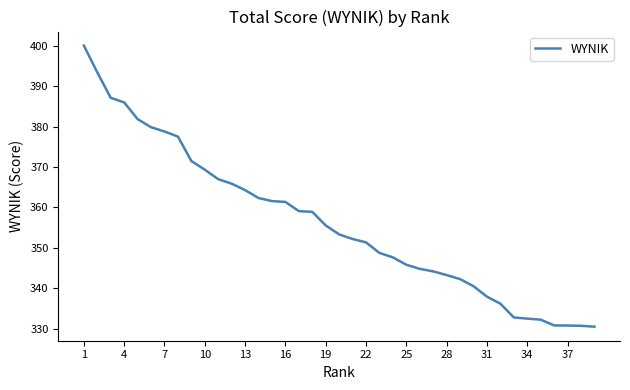

What is the smallest value displayed?

330.5